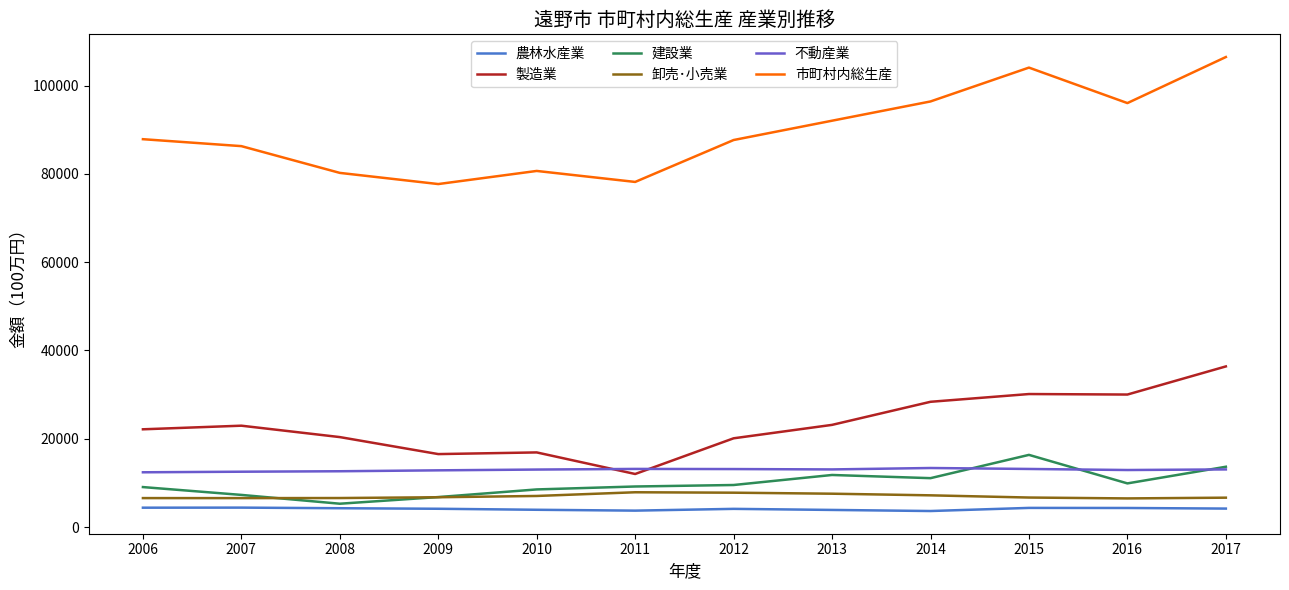

What is the sum of all 製造業 values?

278967